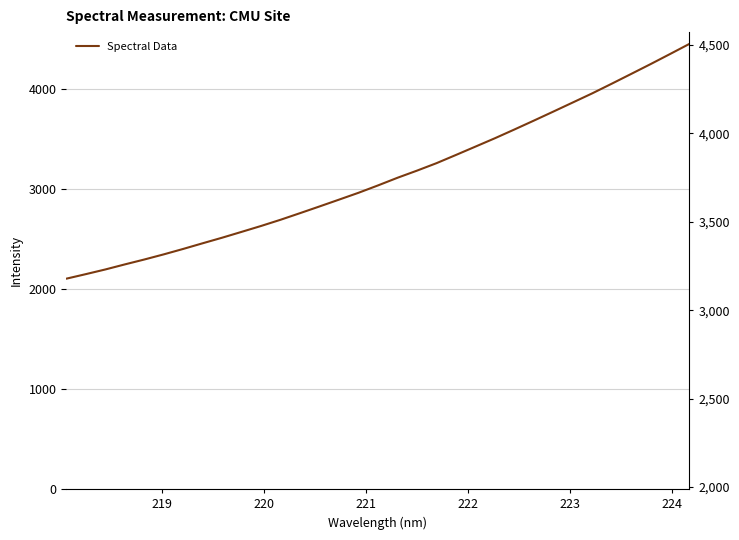

The value at 30 is 6452.1. True or false?

False